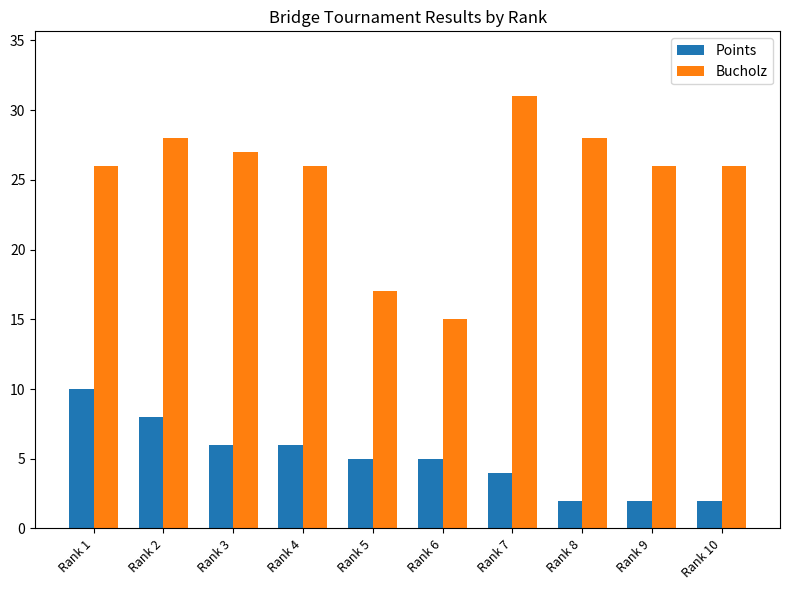

What are all the series names shown in the legend?

Points, Bucholz